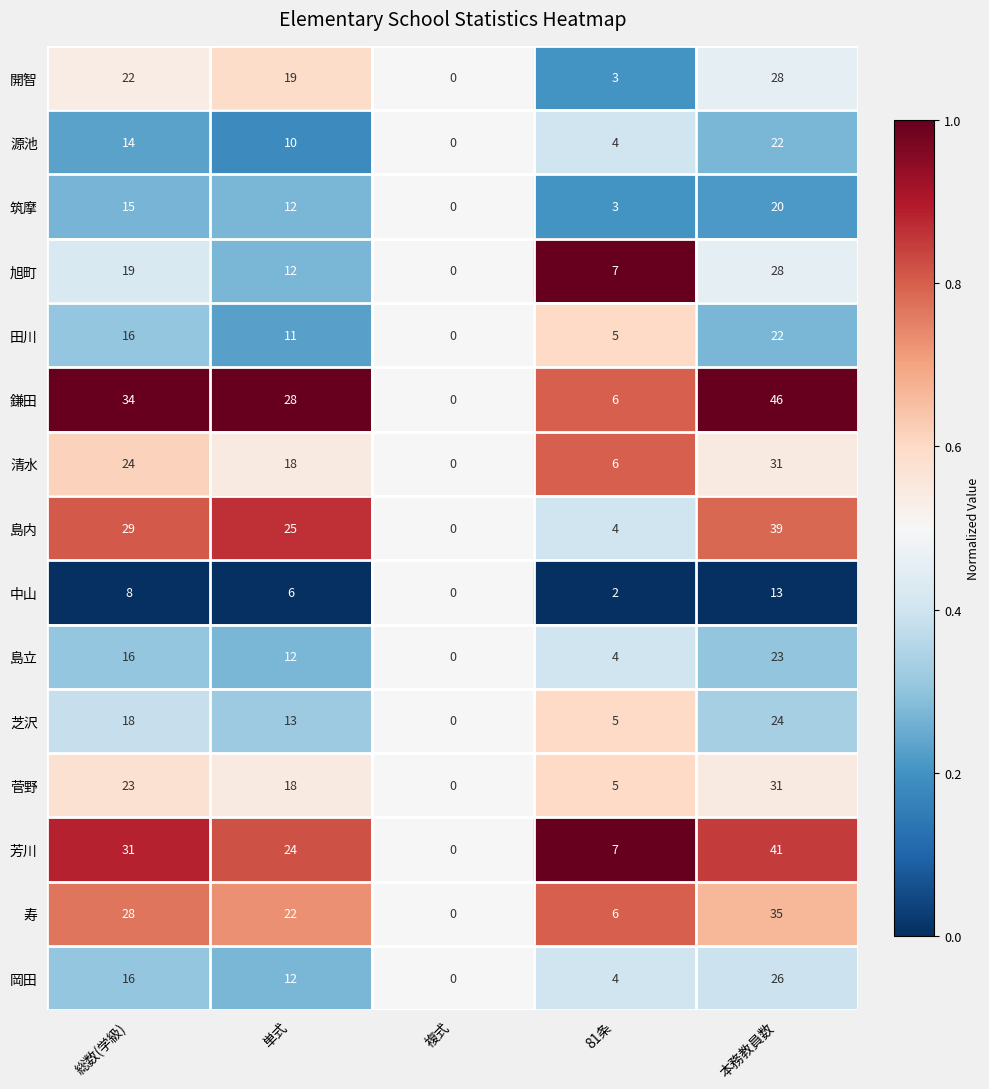

What is the sum of the 中山 values at 単式 and 複式?

6